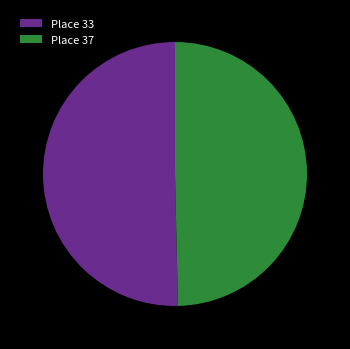

What is the largest slice in the pie chart?

Place 33